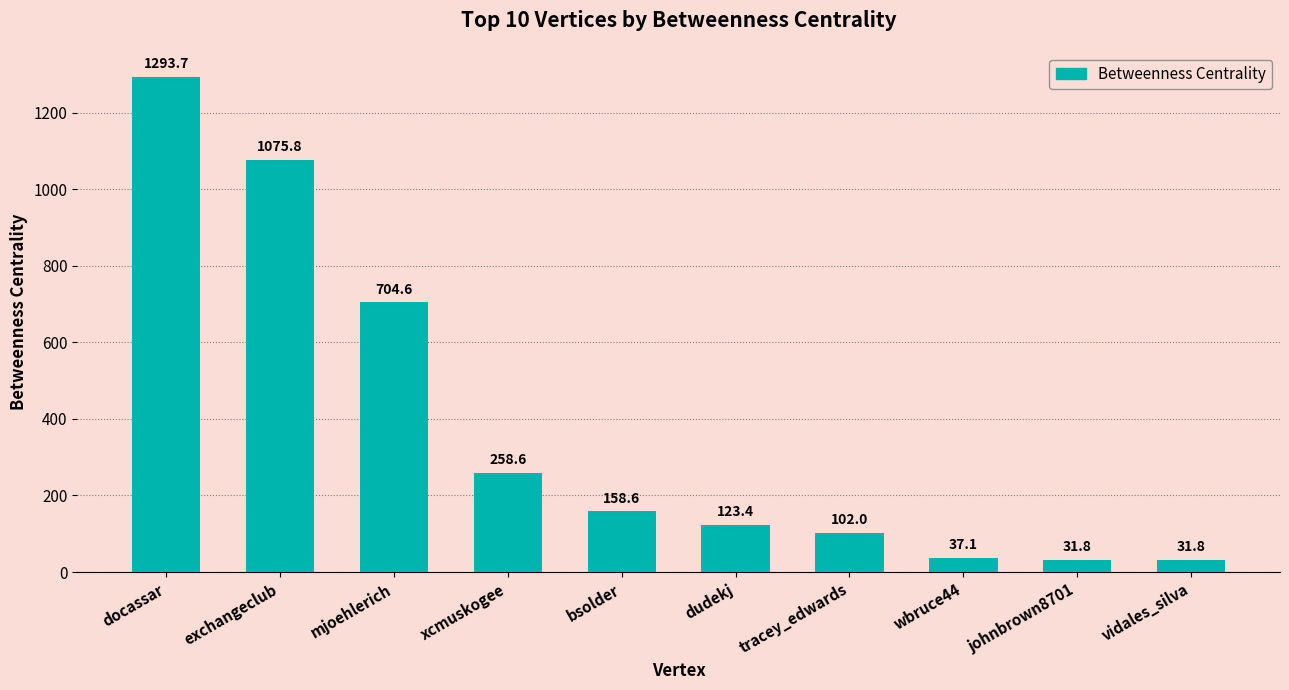

What is the average value?

381.8